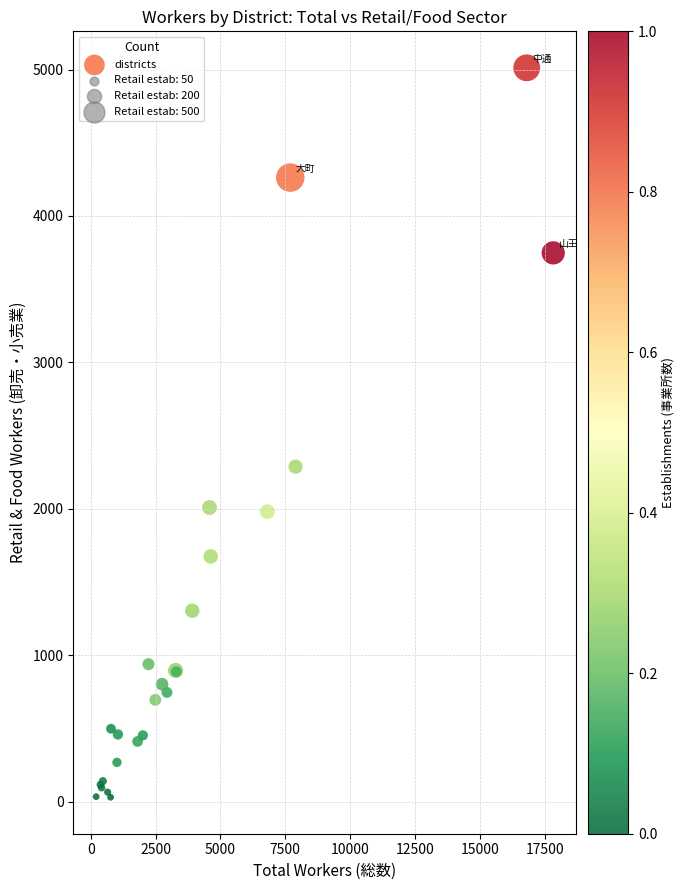

What Y value in the scatter plot is closest to 2521?

2288